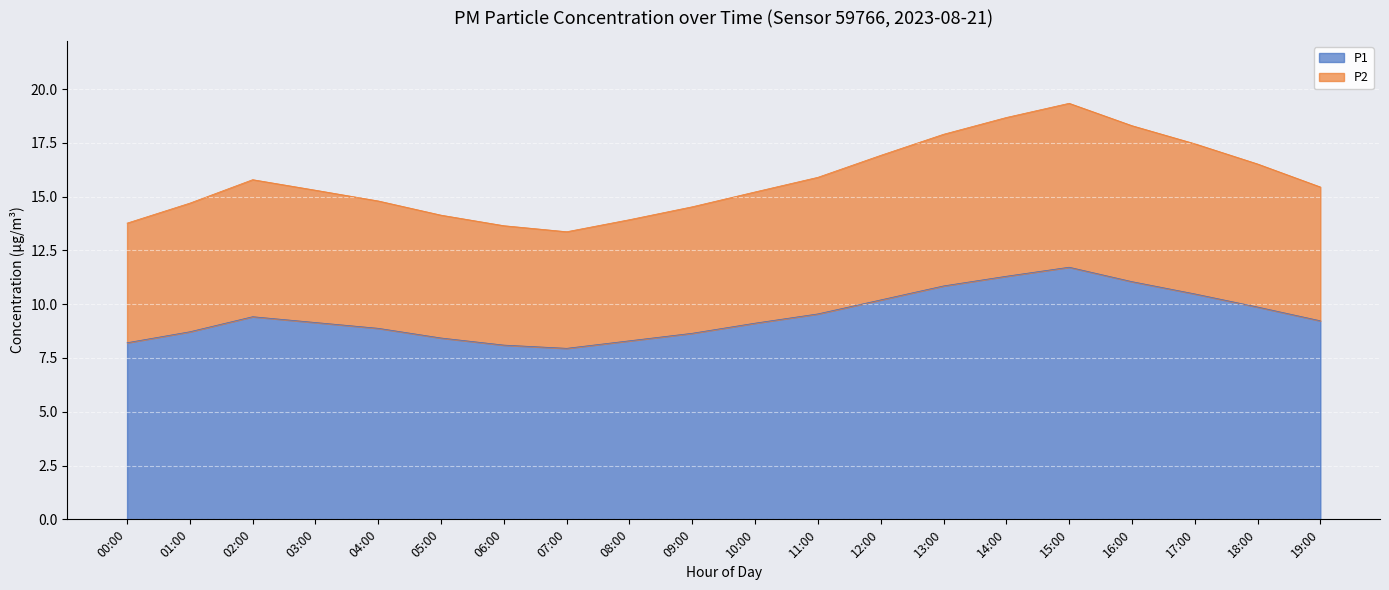

Rank the series at 12:00 from lowest to highest value.

P1, P2